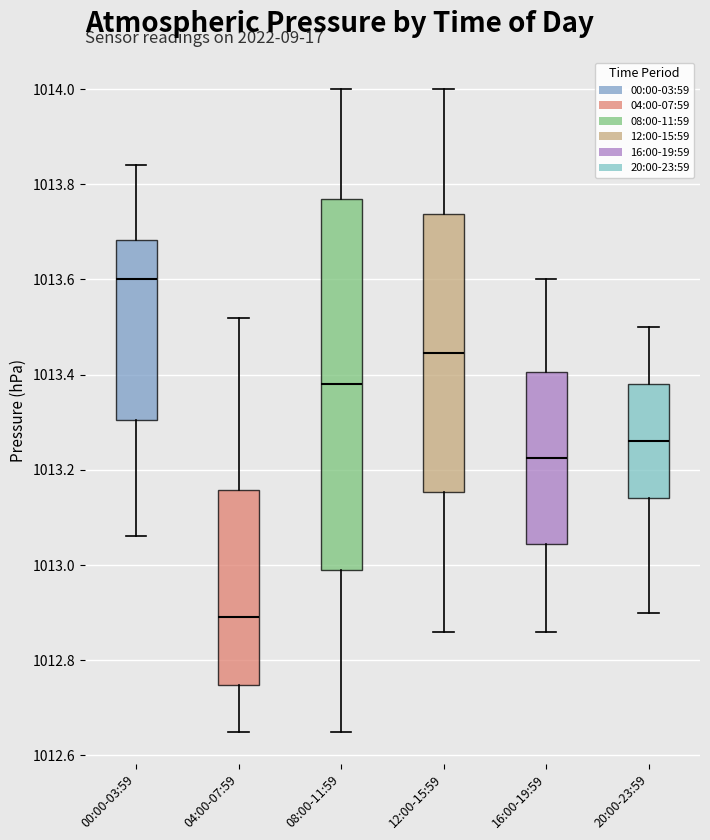

Reading left to right, transcribe this box plot: for each box, give where its median line is, the range the box spans, and where its two whiskers end, as read against the y-axis. The values are not printed on the chart, so give them approximately, as read against the axis.

00:00-03:59: median 1013.60, box 1013.30 to 1013.68, whiskers 1013.06 to 1013.84
04:00-07:59: median 1012.90, box 1012.74 to 1013.16, whiskers 1012.66 to 1013.52
08:00-11:59: median 1013.38, box 1013.00 to 1013.78, whiskers 1012.66 to 1014.00
12:00-15:59: median 1013.44, box 1013.16 to 1013.74, whiskers 1012.86 to 1014.00
16:00-19:59: median 1013.22, box 1013.04 to 1013.40, whiskers 1012.86 to 1013.60
20:00-23:59: median 1013.26, box 1013.14 to 1013.38, whiskers 1012.90 to 1013.50